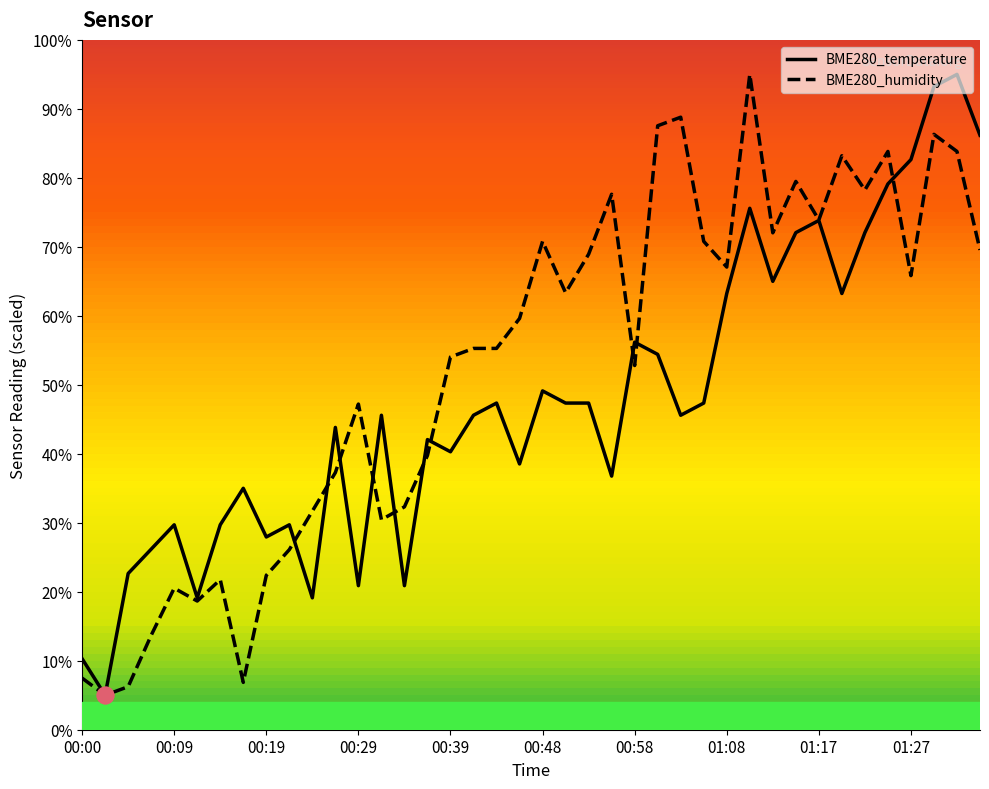

Which series has the largest total across all categories?

BME280_humidity